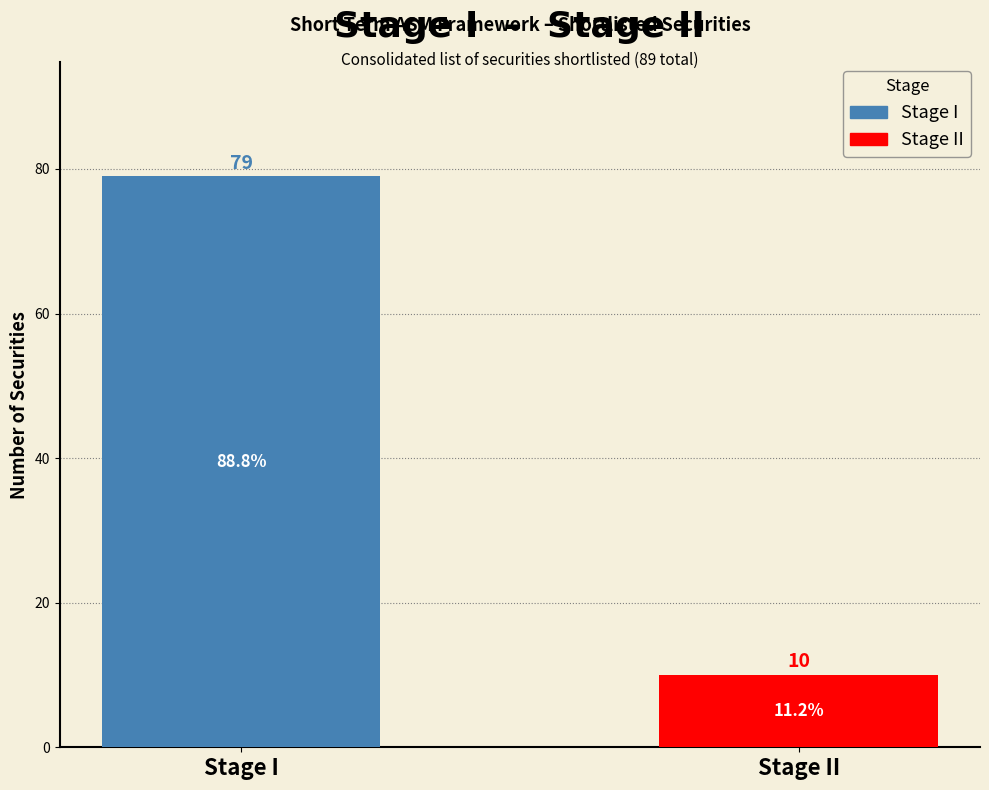

Which series has the largest range (max minus min)?

Stage I